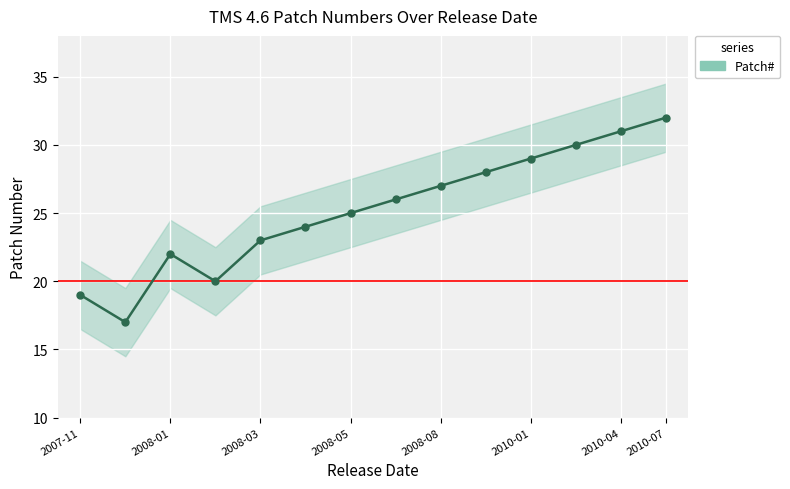

True or false: there are more than 1 points higher than both neighbors.

False